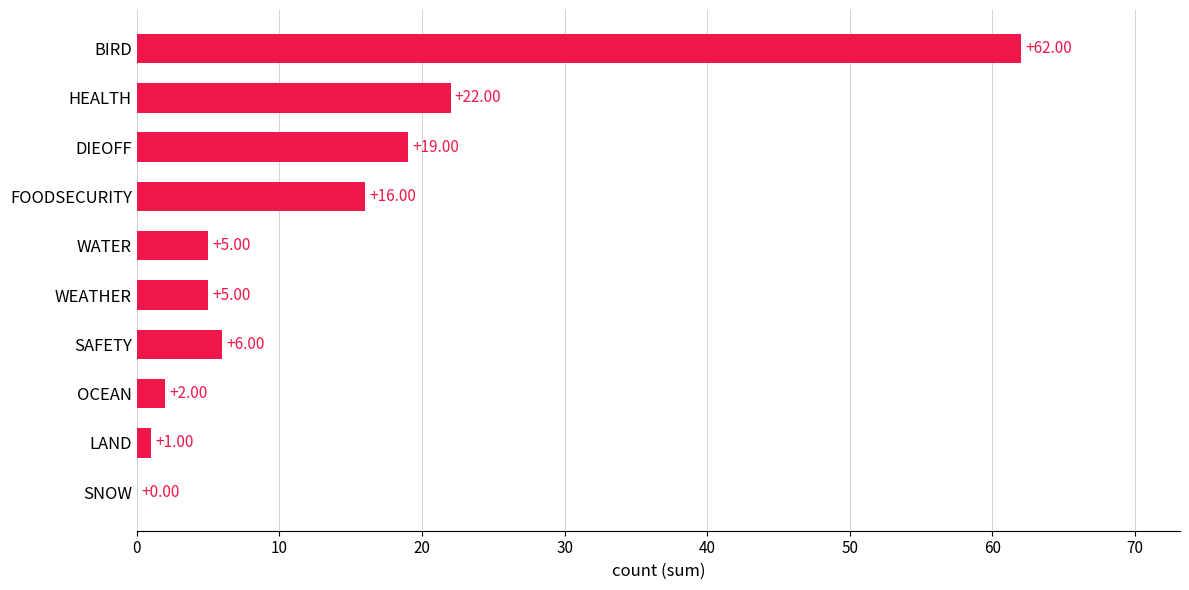

How many categories are shown in the chart?

10